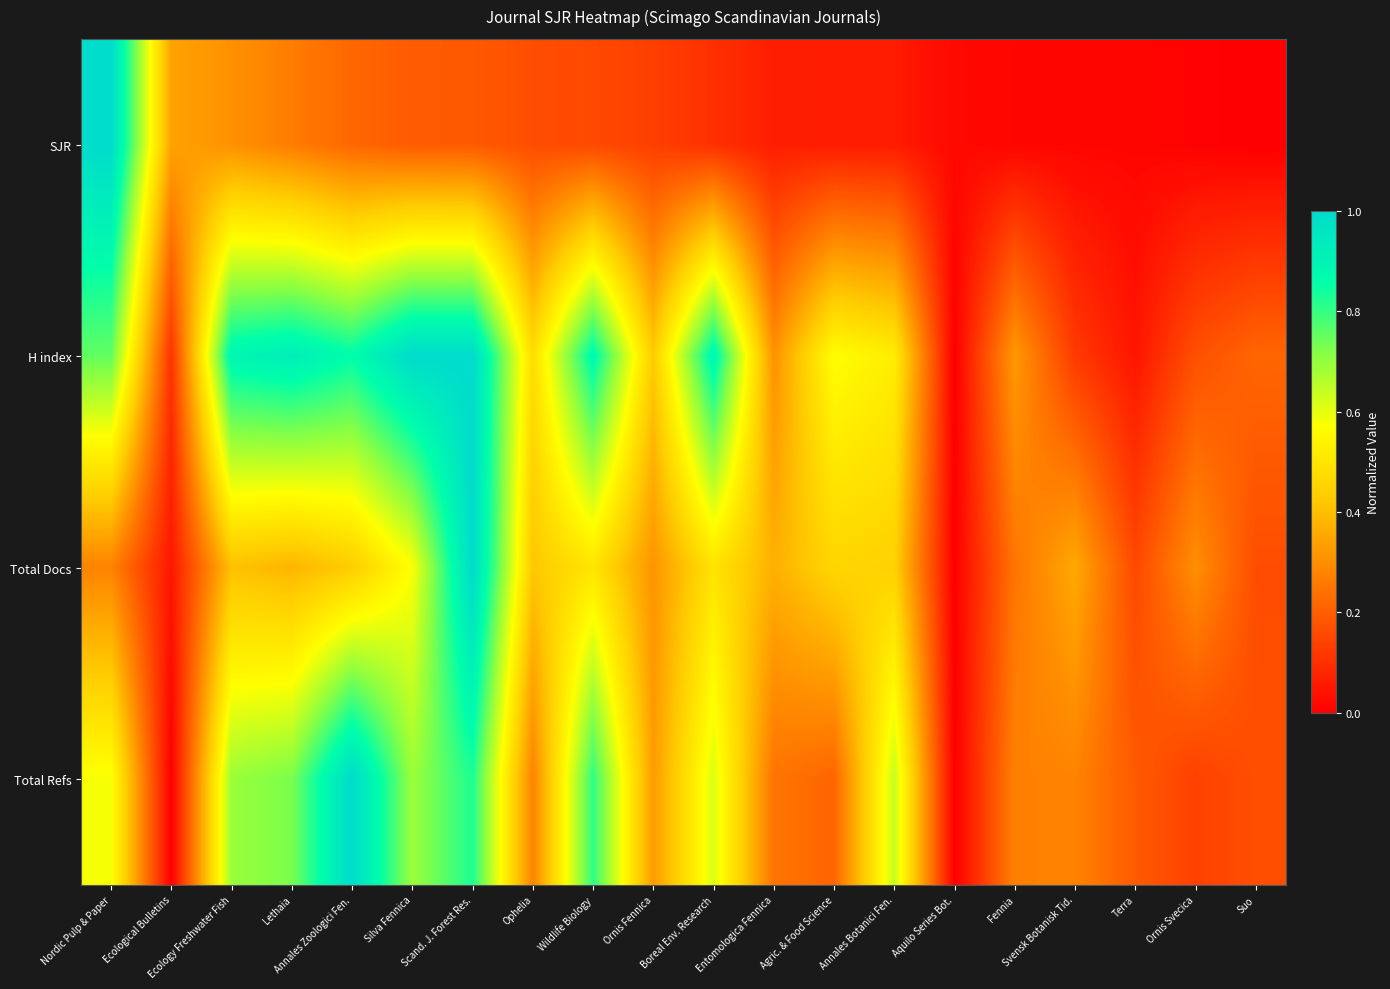

Reading left to right, list all the values displayed in this chart.

SJR: Nordic Pulp & Paper=1.0	Ecological Bulletins=0.3	Ecology Freshwater Fish=0.3	Lethaia=0.3	Annales Zoologici Fen.=0.2	Silva Fennica=0.2	Scand. J. Forest Res.=0.2	Ophelia=0.2	Wildlife Biology=0.2	Ornis Fennica=0.1	Boreal Env. Research=0.1	Entomologica Fennica=0.1	Agric. & Food Science=0.1	Annales Botanici Fen.=0.1	Aquilo Series Bot.=0.0	Fennia=0.0	Svensk Botanisk Tid.=0.0	Terra=0.0	Ornis Svecica=0.0	Suo=0.0
H index: Nordic Pulp & Paper=0.8	Ecological Bulletins=0.1	Ecology Freshwater Fish=0.9	Lethaia=0.9	Annales Zoologici Fen.=0.9	Silva Fennica=1.0	Scand. J. Forest Res.=1.0	Ophelia=0.5	Wildlife Biology=0.9	Ornis Fennica=0.4	Boreal Env. Research=0.9	Entomologica Fennica=0.3	Agric. & Food Science=0.6	Annales Botanici Fen.=0.5	Aquilo Series Bot.=0.0	Fennia=0.3	Svensk Botanisk Tid.=0.1	Terra=0.0	Ornis Svecica=0.2	Suo=0.2
Total Docs: Nordic Pulp & Paper=0.3	Ecological Bulletins=0.0	Ecology Freshwater Fish=0.4	Lethaia=0.4	Annales Zoologici Fen.=0.4	Silva Fennica=0.6	Scand. J. Forest Res.=1.0	Ophelia=0.4	Wildlife Biology=0.5	Ornis Fennica=0.3	Boreal Env. Research=0.5	Entomologica Fennica=0.4	Agric. & Food Science=0.5	Annales Botanici Fen.=0.4	Aquilo Series Bot.=0.0	Fennia=0.2	Svensk Botanisk Tid.=0.4	Terra=0.2	Ornis Svecica=0.3	Suo=0.2
Total Refs: Nordic Pulp & Paper=0.6	Ecological Bulletins=0.0	Ecology Freshwater Fish=0.7	Lethaia=0.7	Annales Zoologici Fen.=1.0	Silva Fennica=0.7	Scand. J. Forest Res.=0.8	Ophelia=0.3	Wildlife Biology=0.8	Ornis Fennica=0.3	Boreal Env. Research=0.6	Entomologica Fennica=0.2	Agric. & Food Science=0.2	Annales Botanici Fen.=0.6	Aquilo Series Bot.=0.0	Fennia=0.3	Svensk Botanisk Tid.=0.3	Terra=0.2	Ornis Svecica=0.1	Suo=0.2